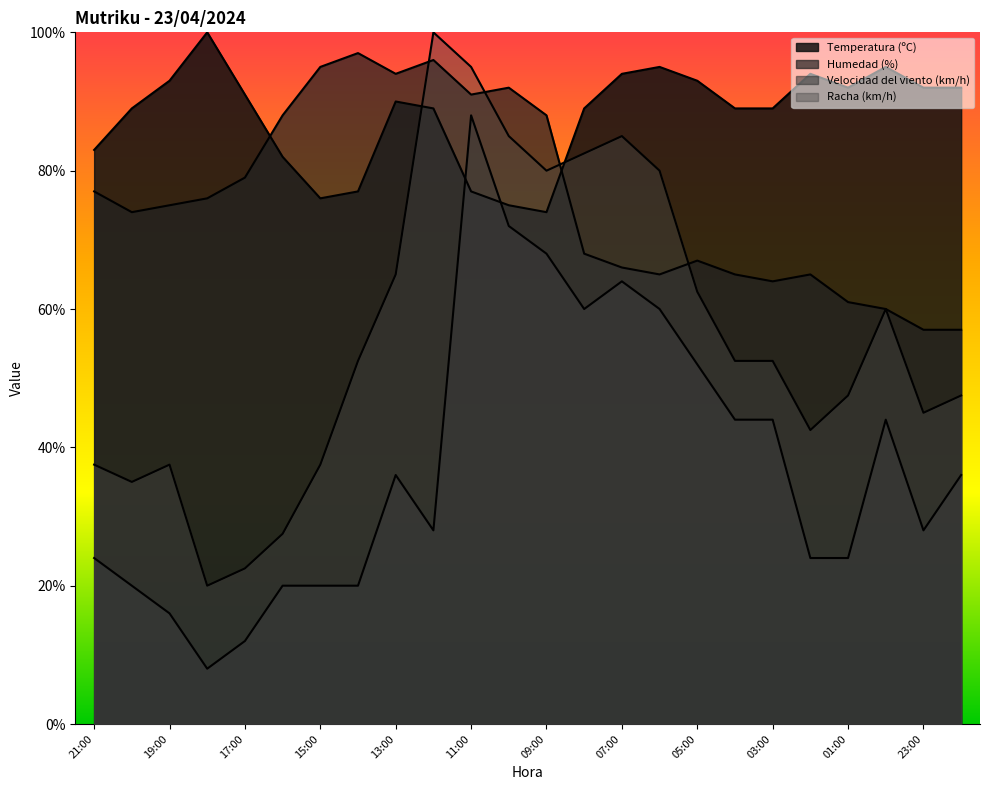

What is the label of the 13th point from the right?

10:00